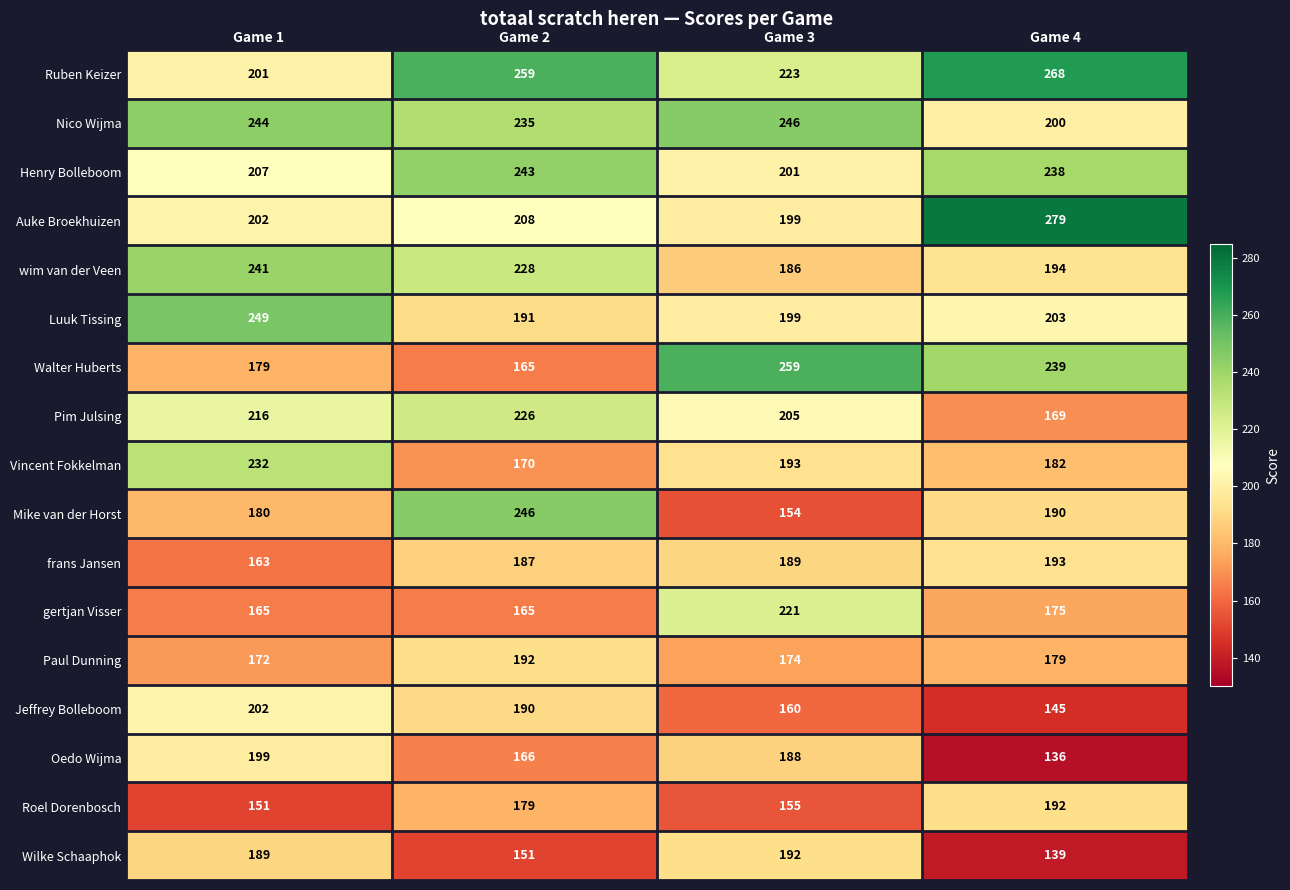

True or false: Walter Huberts has a value of 239 at Game 4.

True